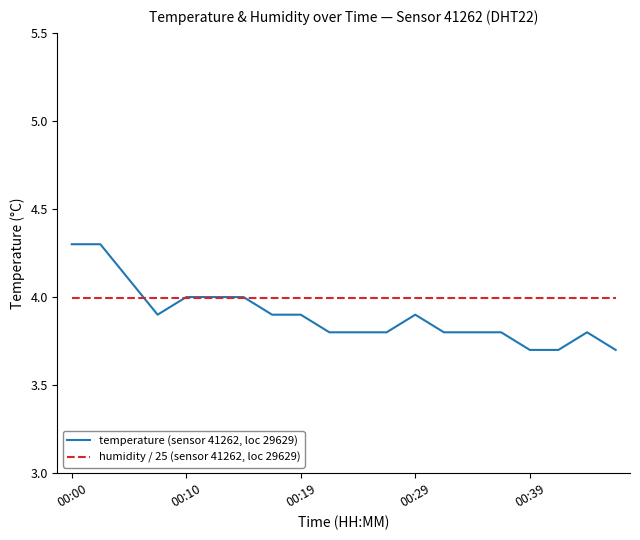

Reading left to right, extract all data points from this chart.

temperature (sensor 41262, loc 29629): 4.3	4.3	4.1	3.9	4.0	4.0	4.0	3.9	3.9	3.8	3.8	3.8	3.9	3.8	3.8	3.8	3.7	3.7	3.8	3.7
humidity / 25 (sensor 41262, loc 29629): 4.0	4.0	4.0	4.0	4.0	4.0	4.0	4.0	4.0	4.0	4.0	4.0	4.0	4.0	4.0	4.0	4.0	4.0	4.0	4.0